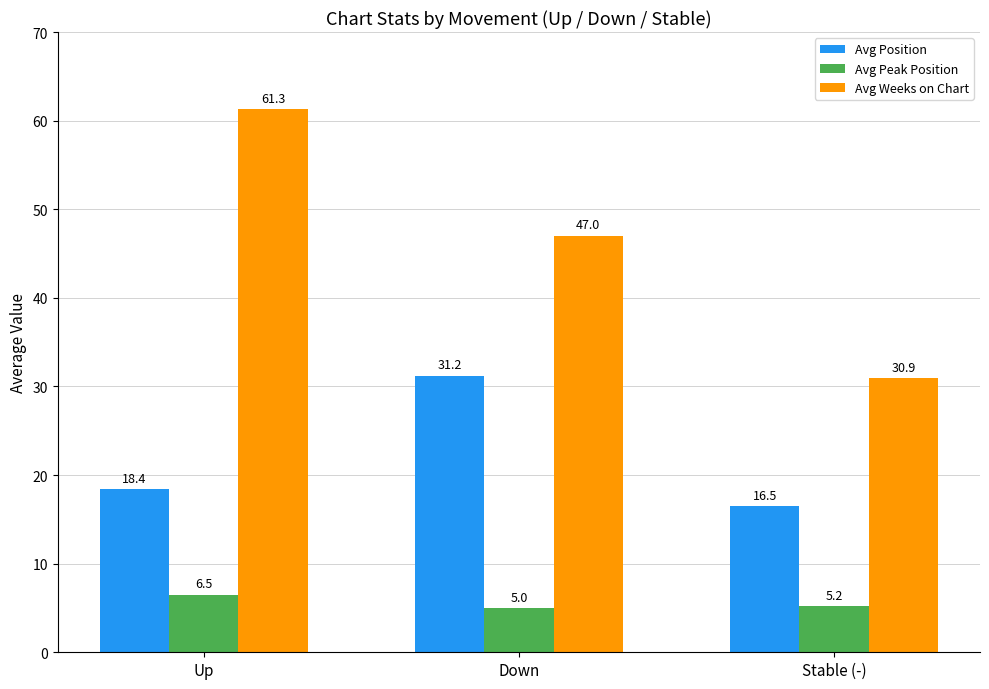

What is the maximum value for Avg Position?

31.2